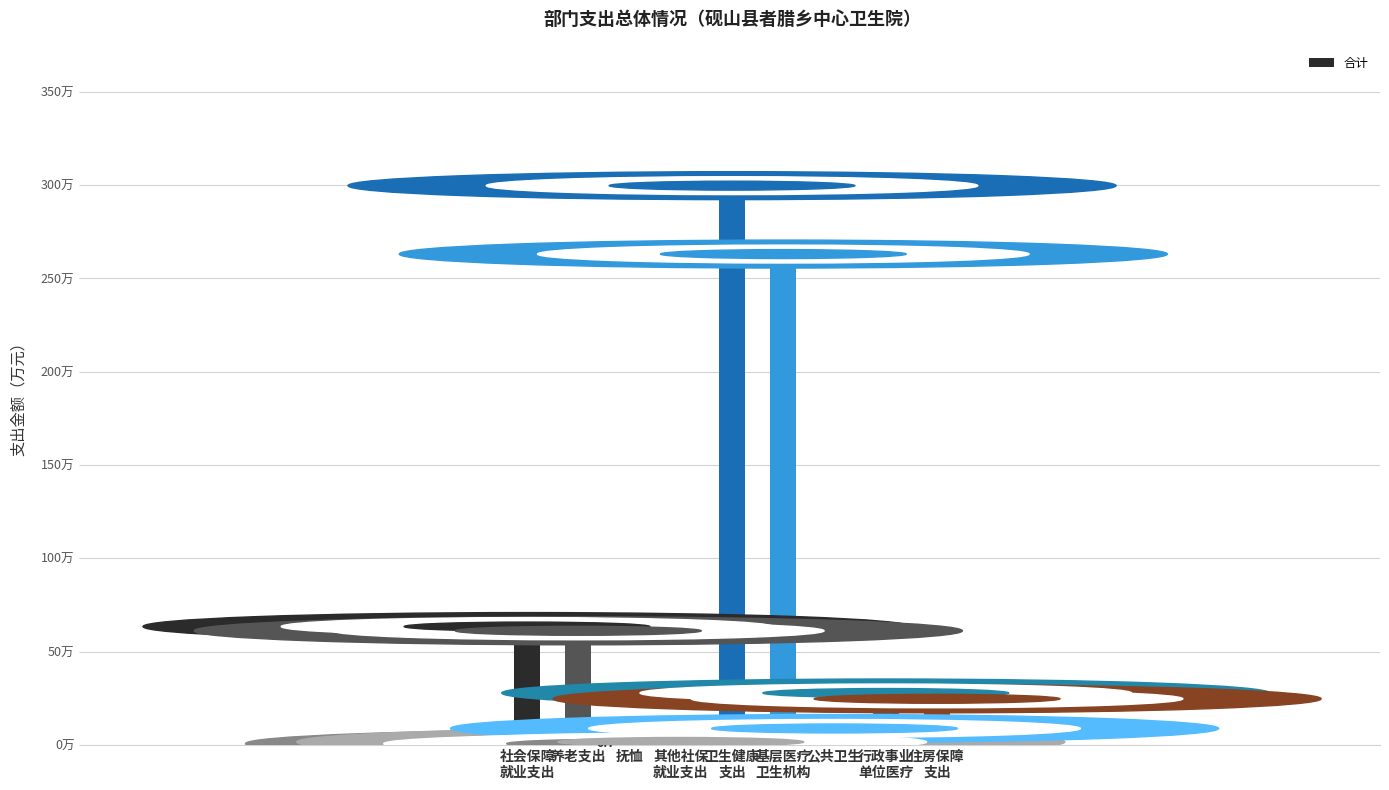

Reading left to right, list all the values displayed in this chart.

社会保障
就业支出=63.4	养老支出=61.2	抚恤=0.7	其他社保
就业支出=1.6	卫生健康
支出=299.7	基层医疗
卫生机构=263.1	公共卫生=8.8	行政事业
单位医疗=27.8	住房保障
支出=24.7